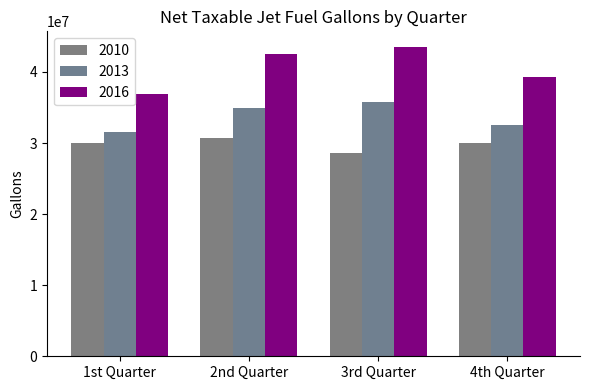

Does the chart contain stacked bars?

No